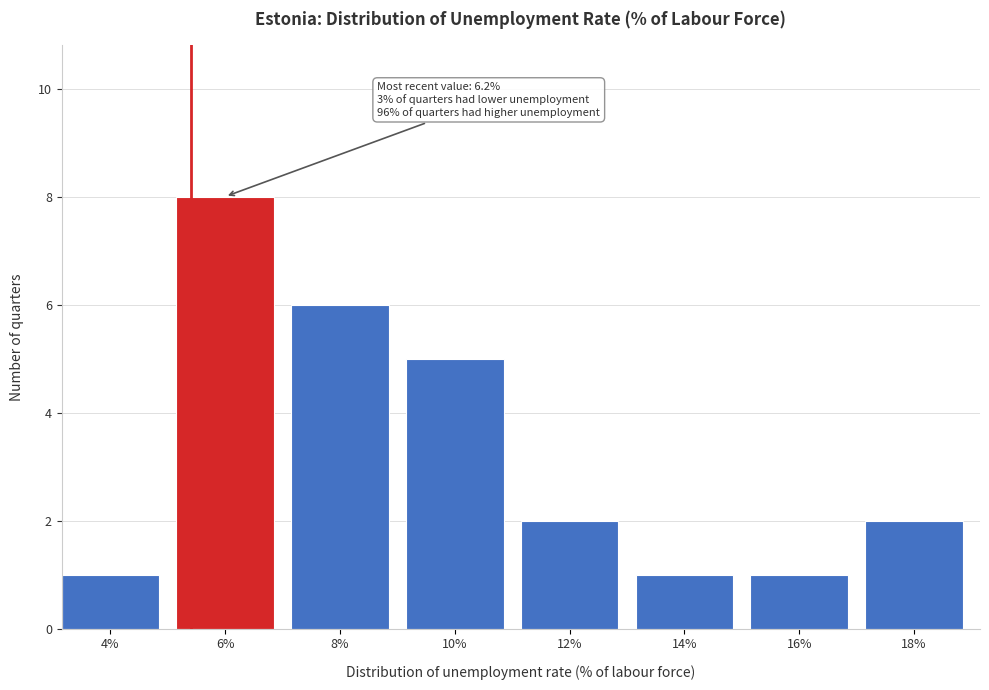

Reading left to right, what are all the values shown in this chart?

4%=1	6%=8	8%=6	10%=5	12%=2	14%=1	16%=1	18%=2